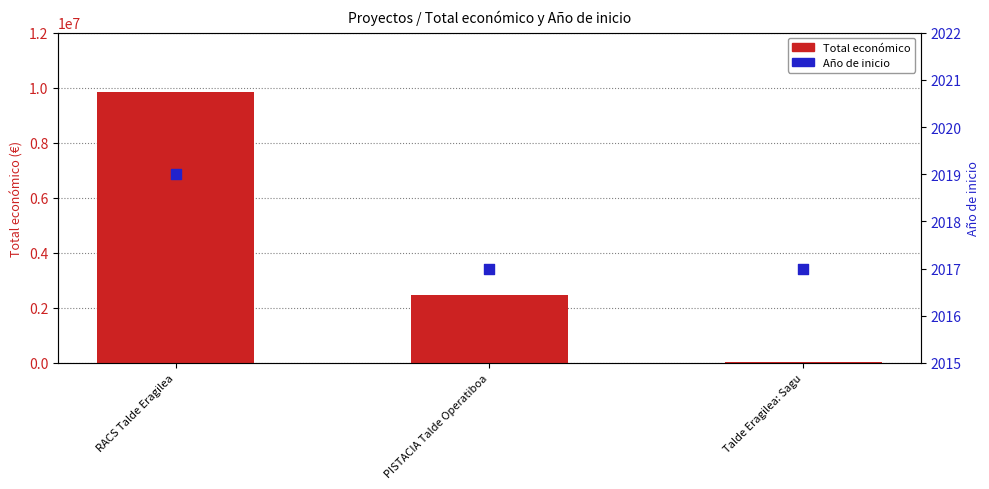

Which series has the largest total across all categories?

Total económico